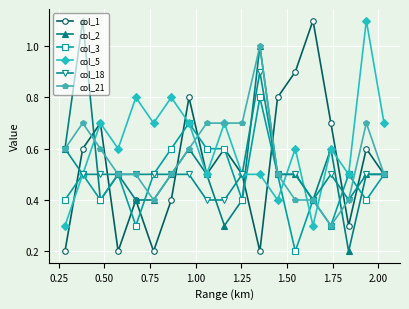

How many lines are shown in the chart?

6